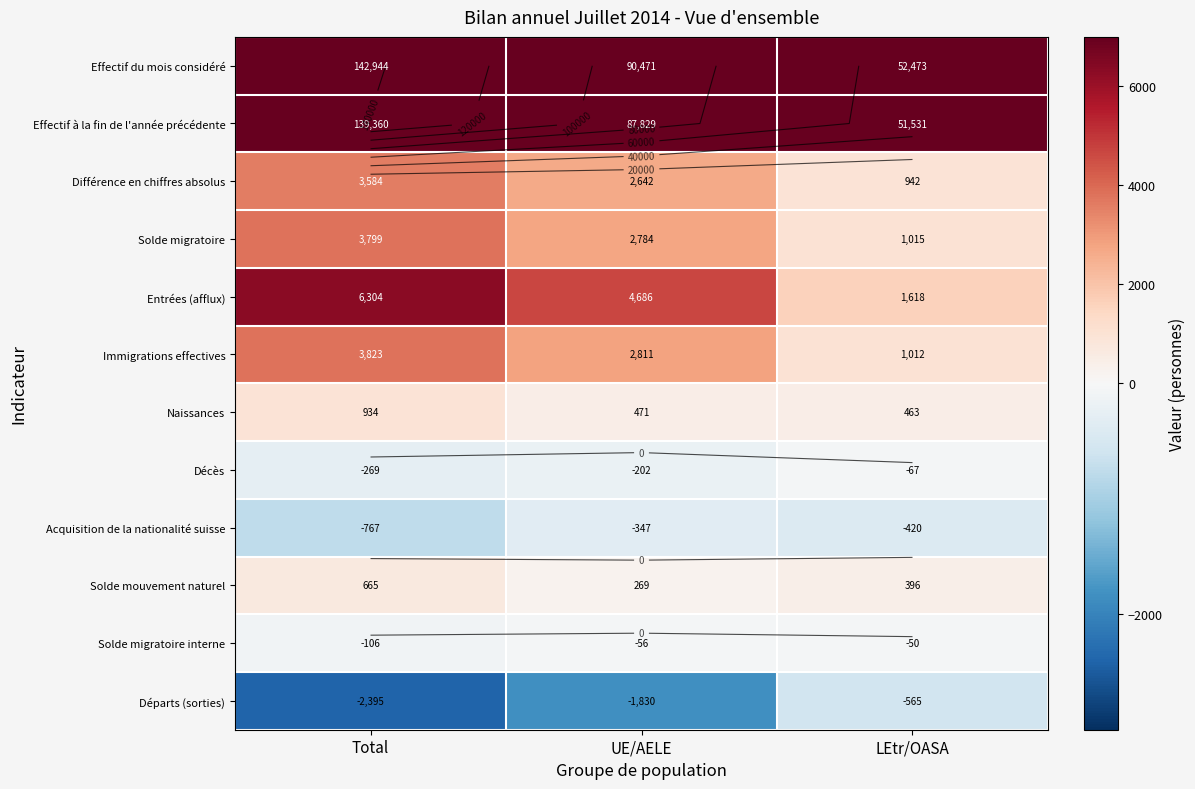

What is the difference between the maximum and second lowest values in the Solde mouvement naturel series?

269